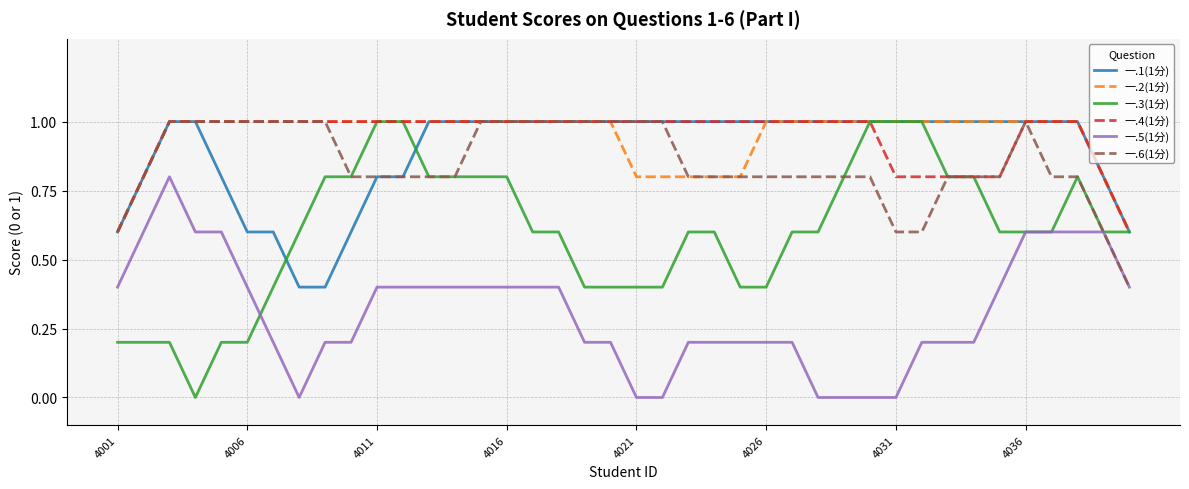

Which series has the largest range (max minus min)?

一.3(1分)